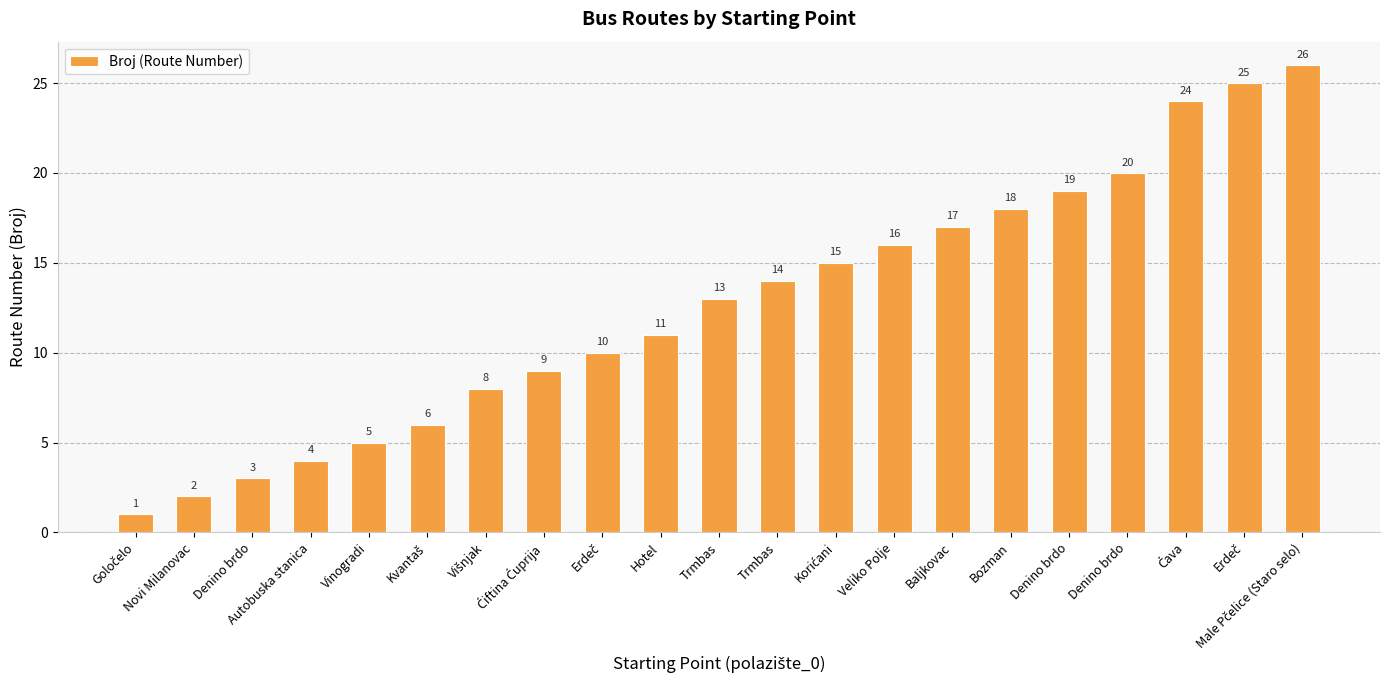

Reading left to right, what are all the values shown in this chart?

1	2	3	4	5	6	8	9	10	11	13	14	15	16	17	18	19	20	24	25	26